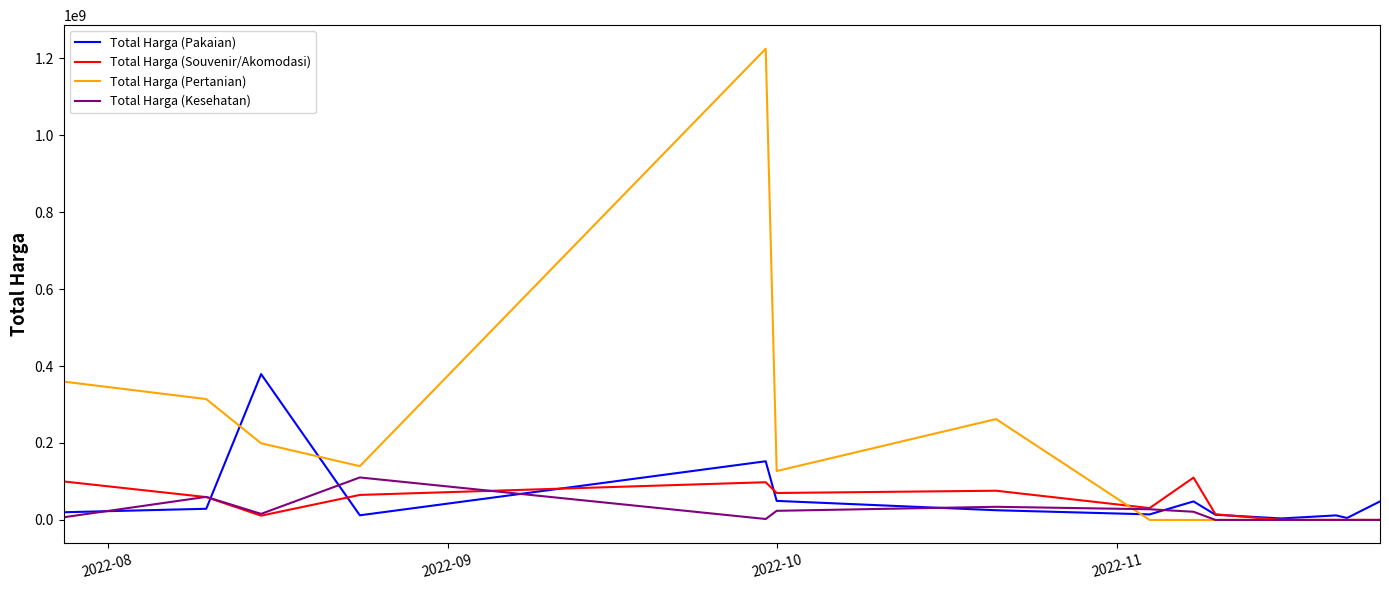

Which series has the largest range (max minus min)?

Total Harga (Pertanian)